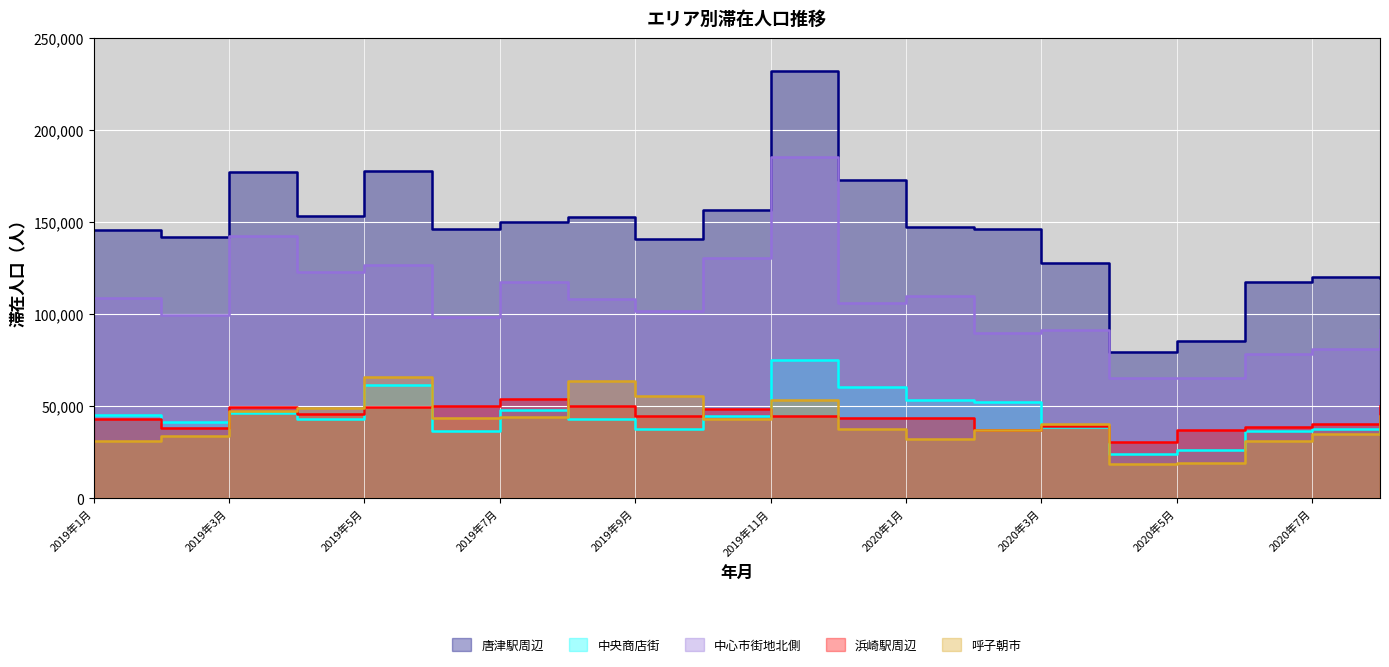

Between 2019年11月 and 2020年1月, which is larger?

2019年11月